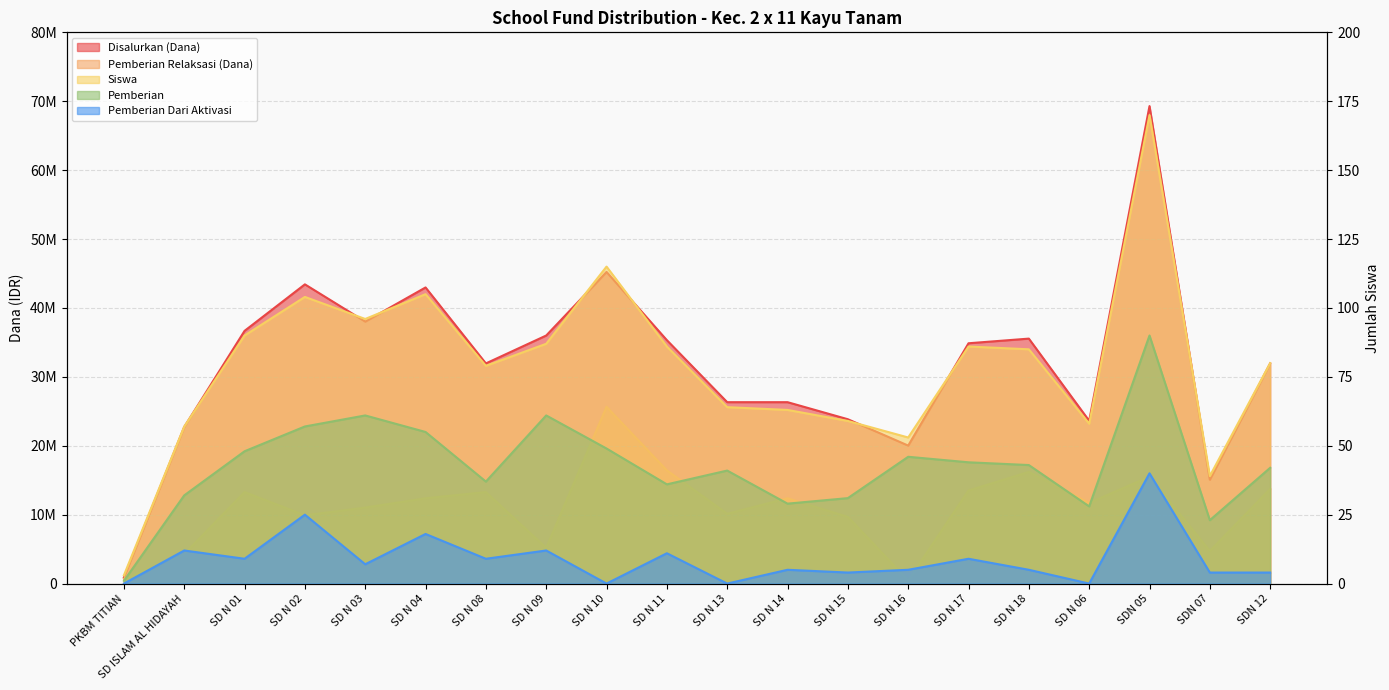

Read the Siswa value at SD N 06.

58